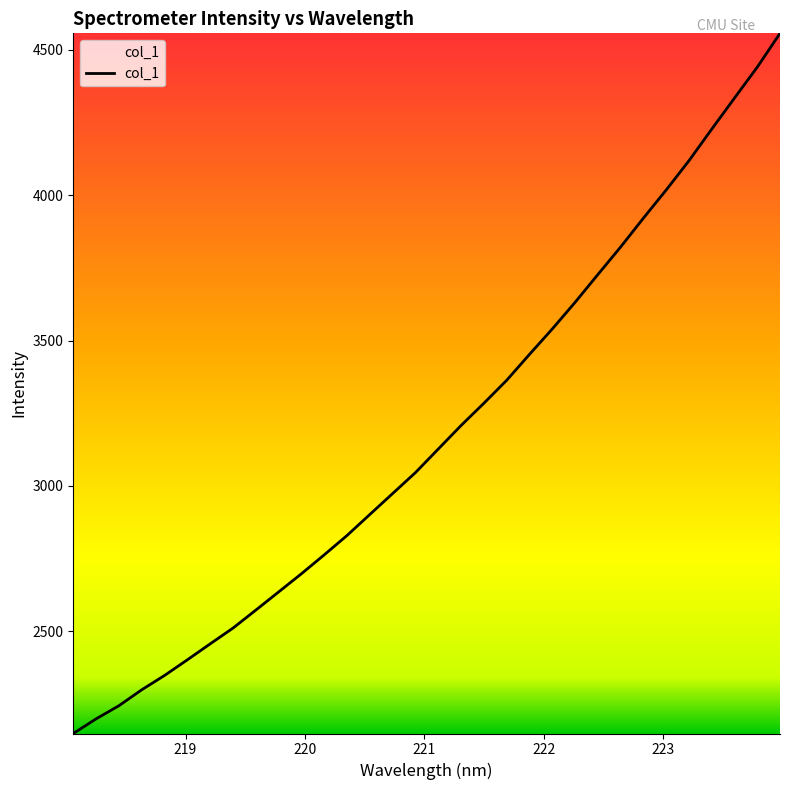

What is the minimum value shown in the chart?

2148.2